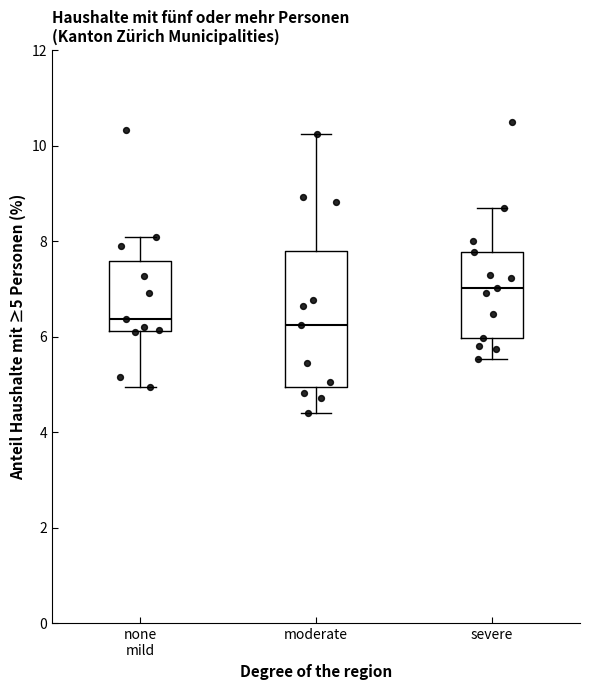

Where does the lower whisker of the box for moderate end on the y-axis? The values are not printed on the chart, so give them approximately, as read against the axis.

4.4